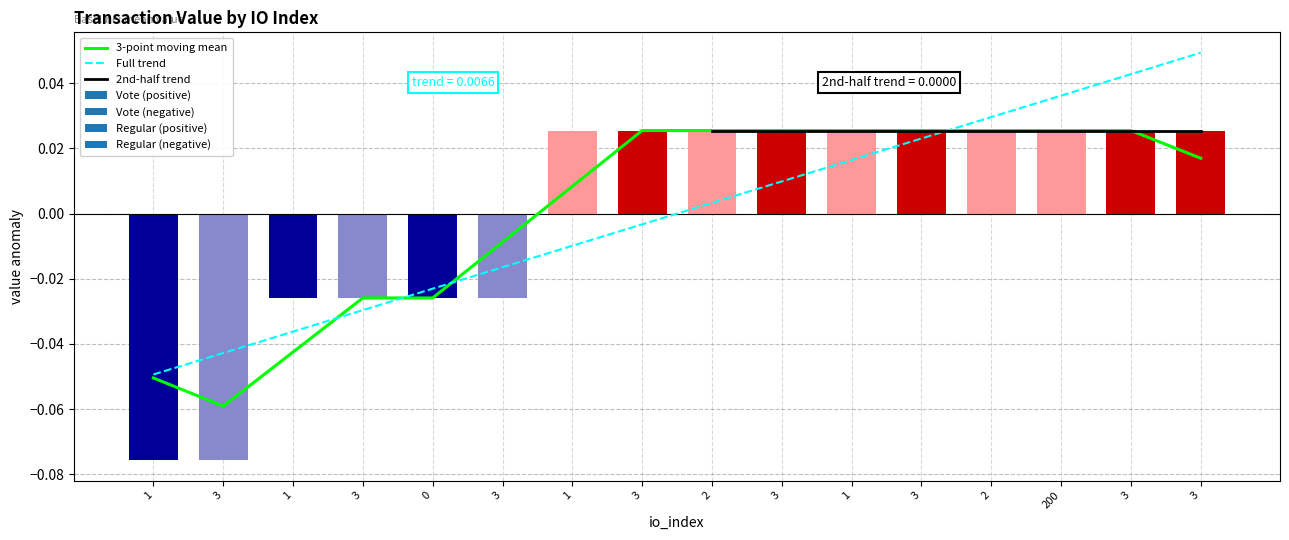

At which label does the data first exceed 0?

1